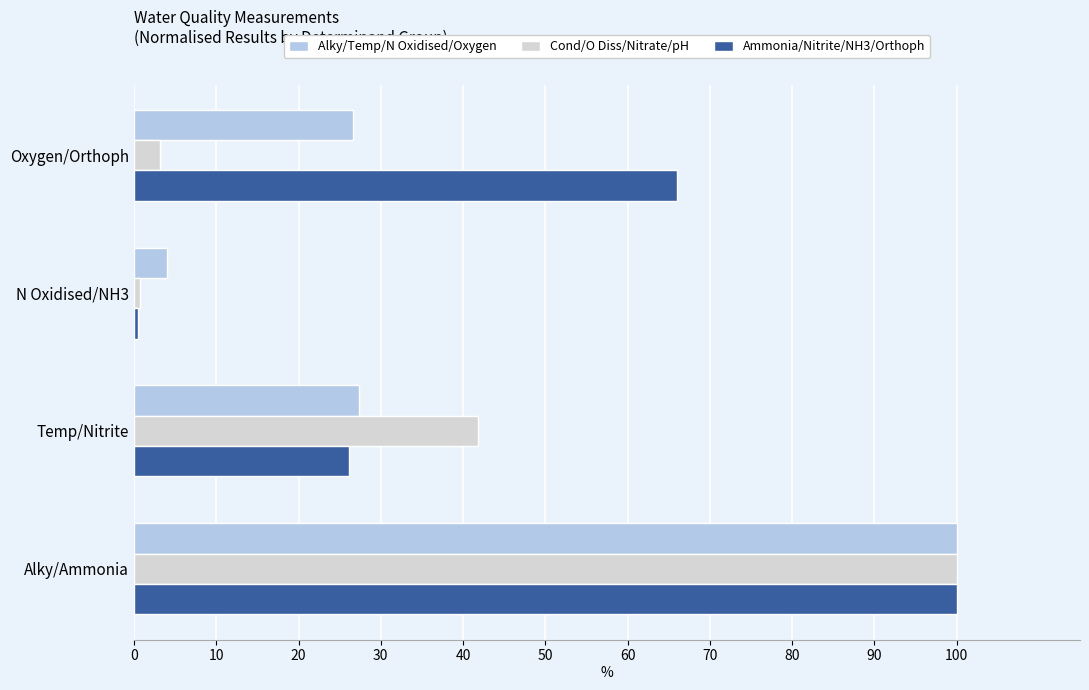

Is the value of Ammonia/Nitrite/NH3/Orthoph at Temp/Nitrite greater than the value of Alky/Temp/N Oxidised/Oxygen at N Oxidised/NH3?

Yes